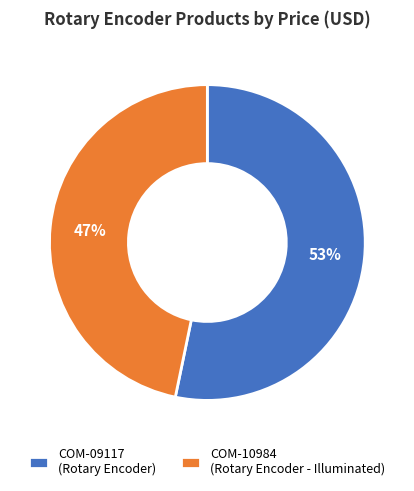

Which category has the biggest portion of the pie?

COM-09117